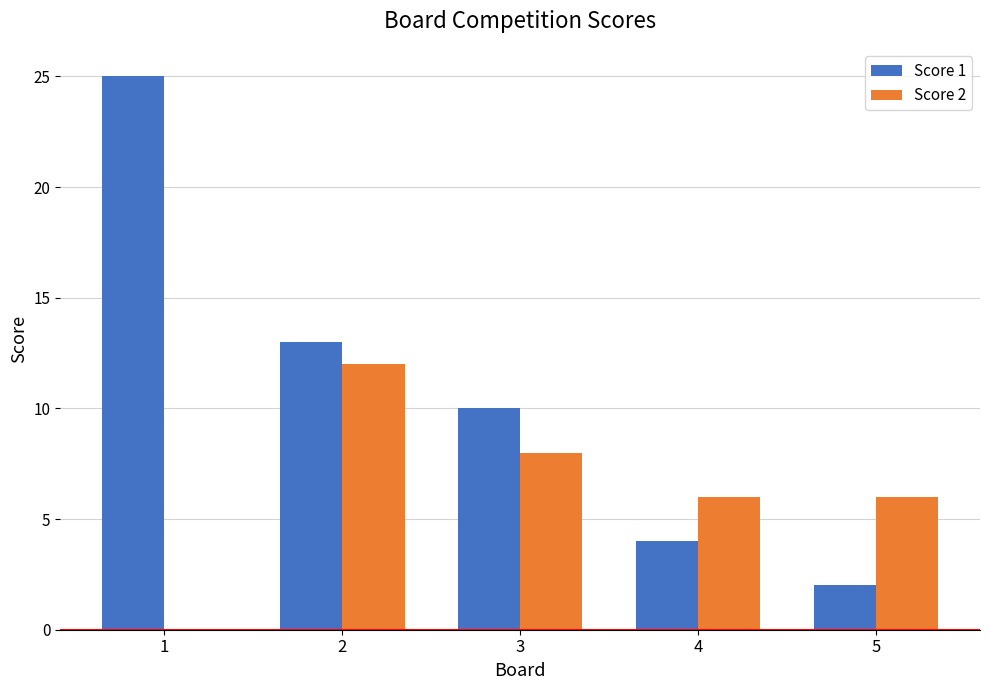

What is the total value across all series at 3?

18